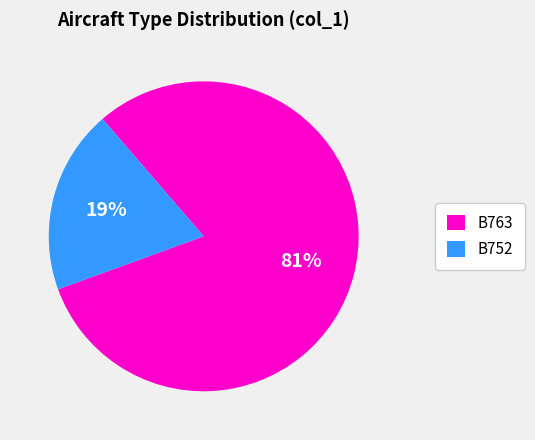

To the nearest percent, what is the average slice percentage?

50%